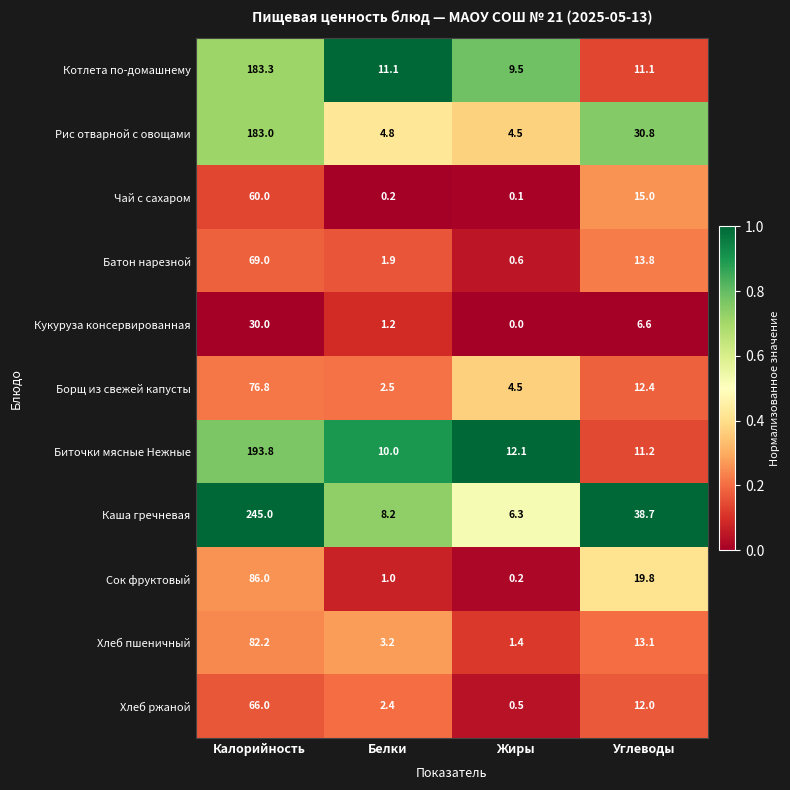

What is the sum of the Хлеб ржаной values at Белки and Калорийность?

68.4